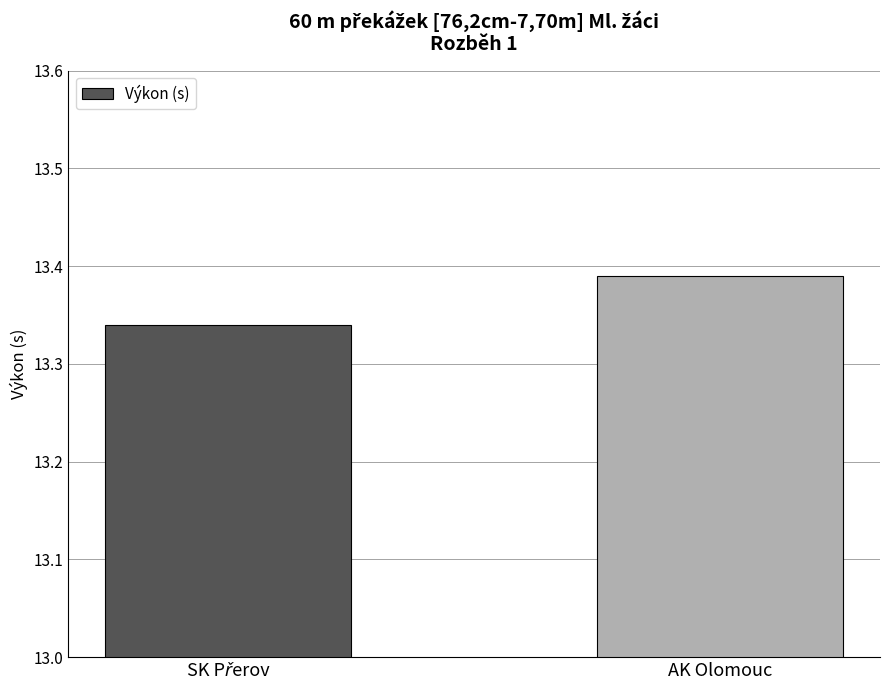

Which category has the highest value across all series?

AK Olomouc